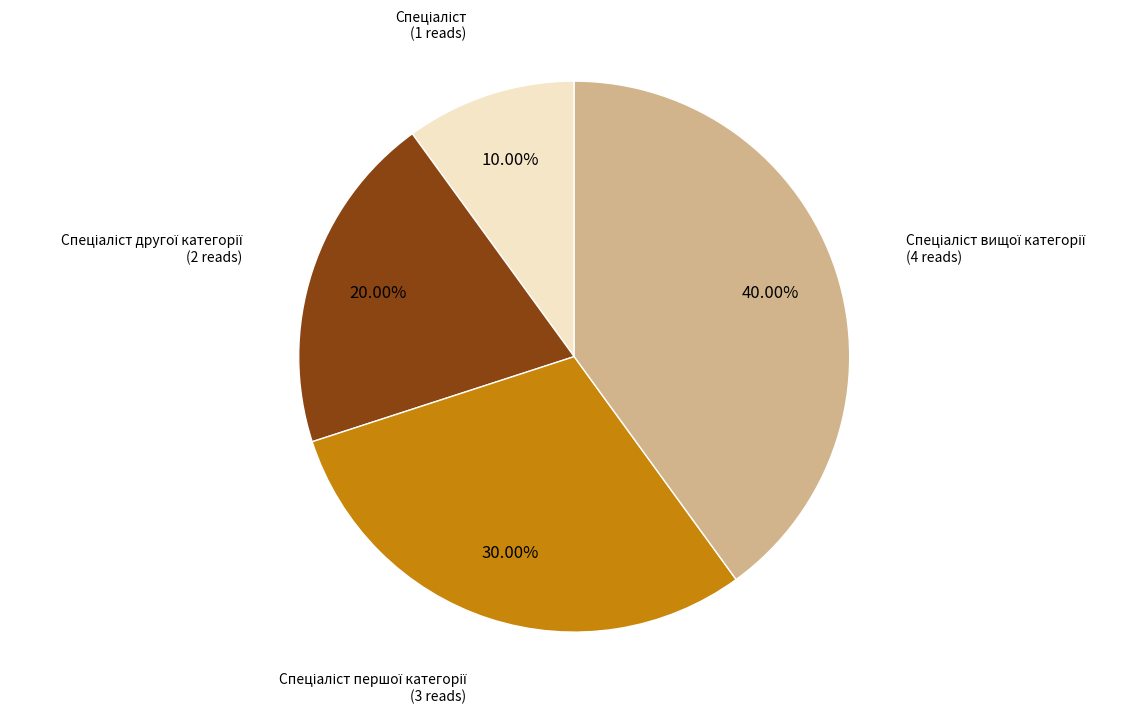

How many slices are in this pie chart?

4